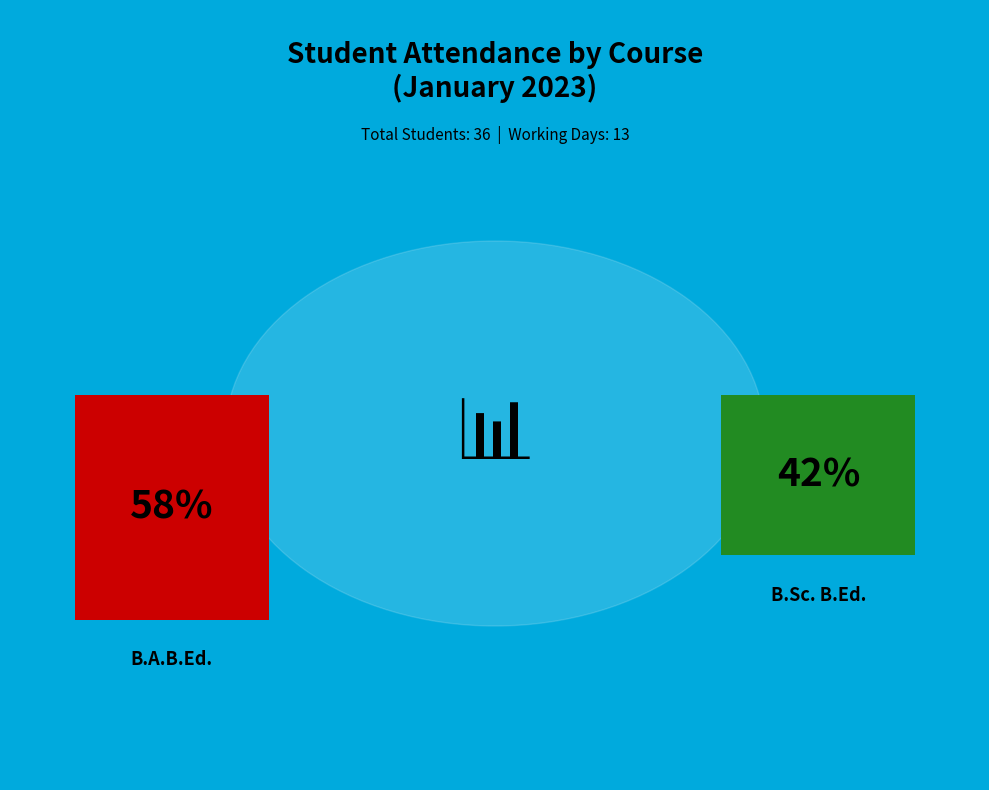

What portion of the pie excludes B.A.B.Ed.?

41.7%